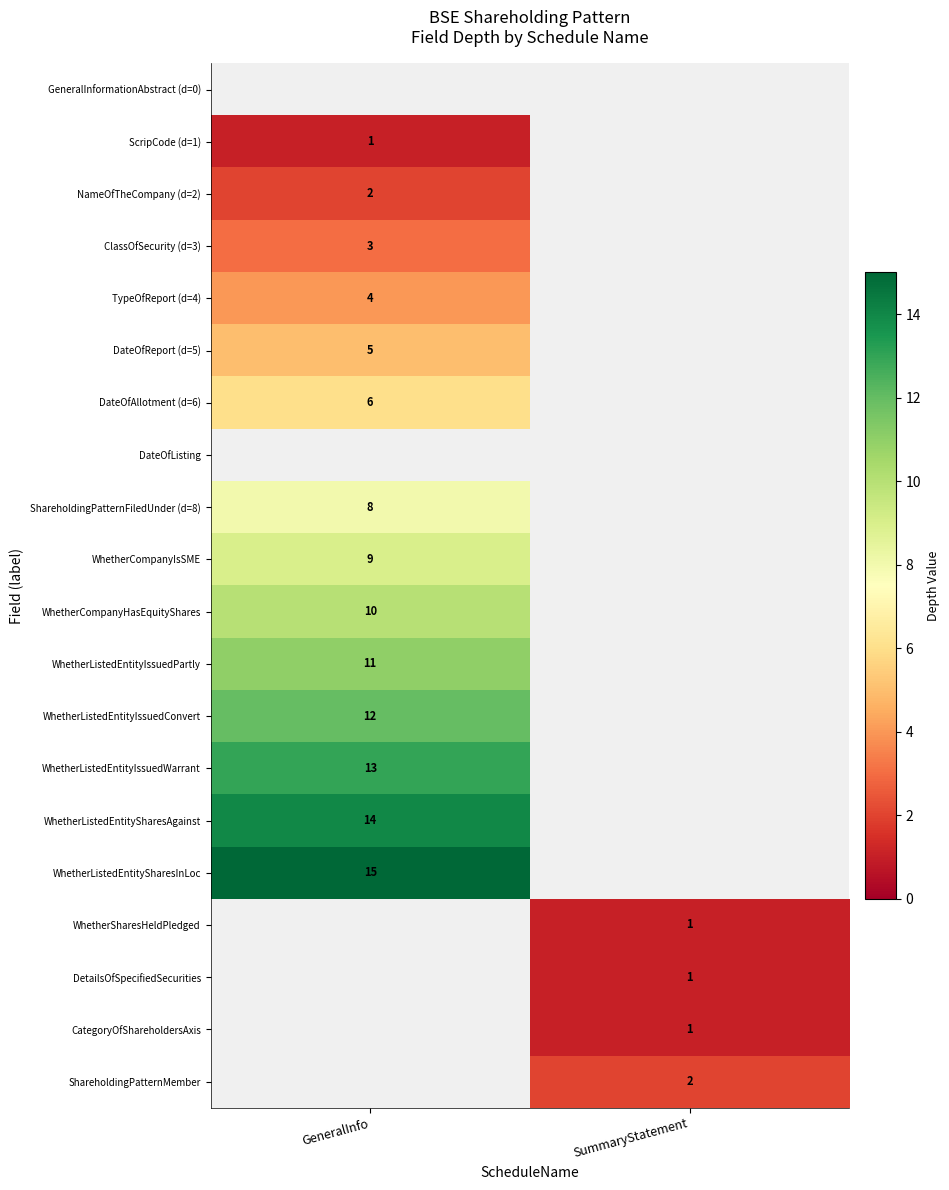

Is it true that ClassOfSecurity (d=3) equals 3 at GeneralInfo?

True